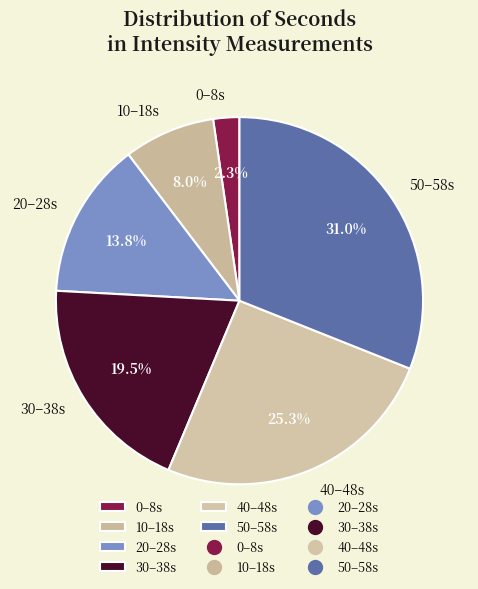

Count the number of slices in the pie.

6